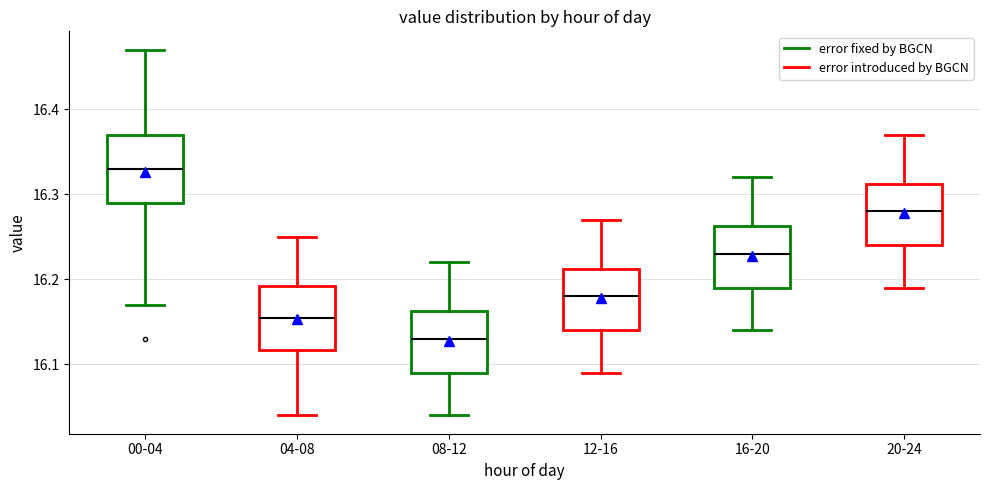

Which box has the highest median line?

00-04